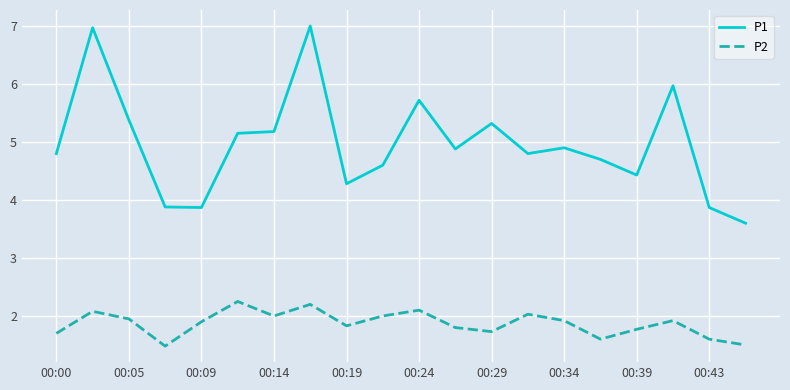

Which series has the widest spread of values?

P1